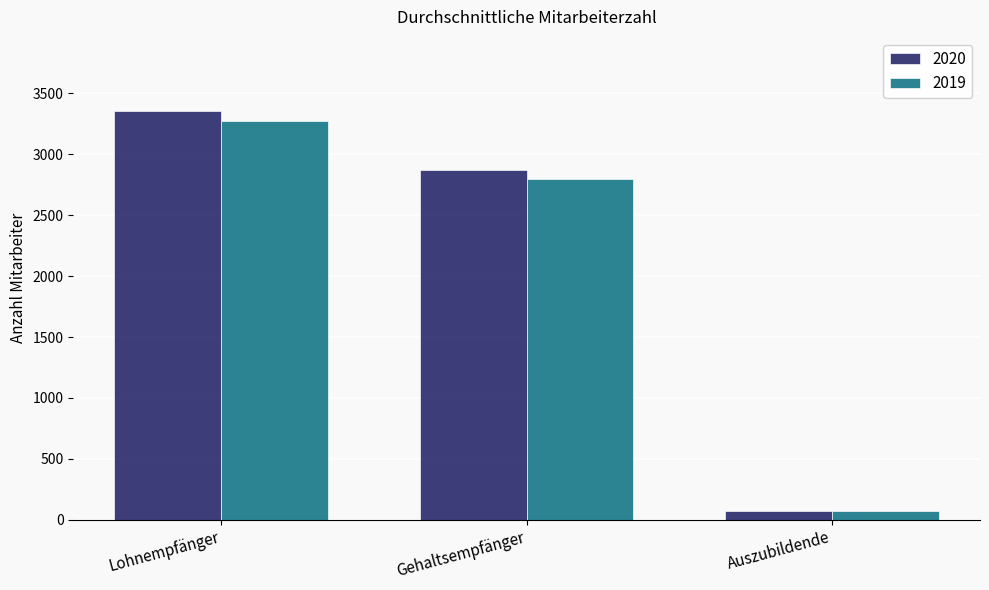

Does the chart contain stacked bars?

No